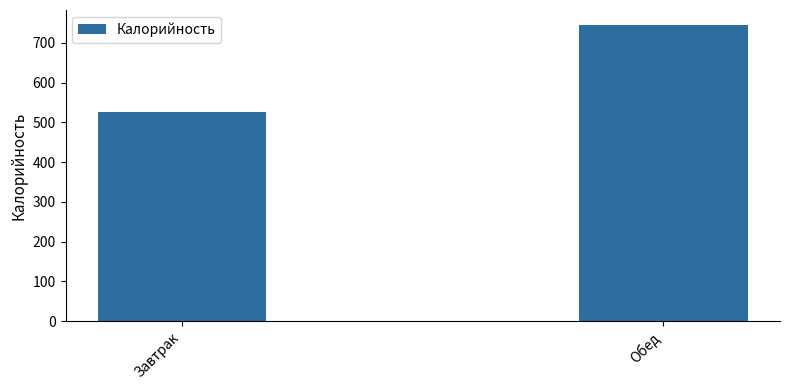

What is the sum of all values?

1270.5